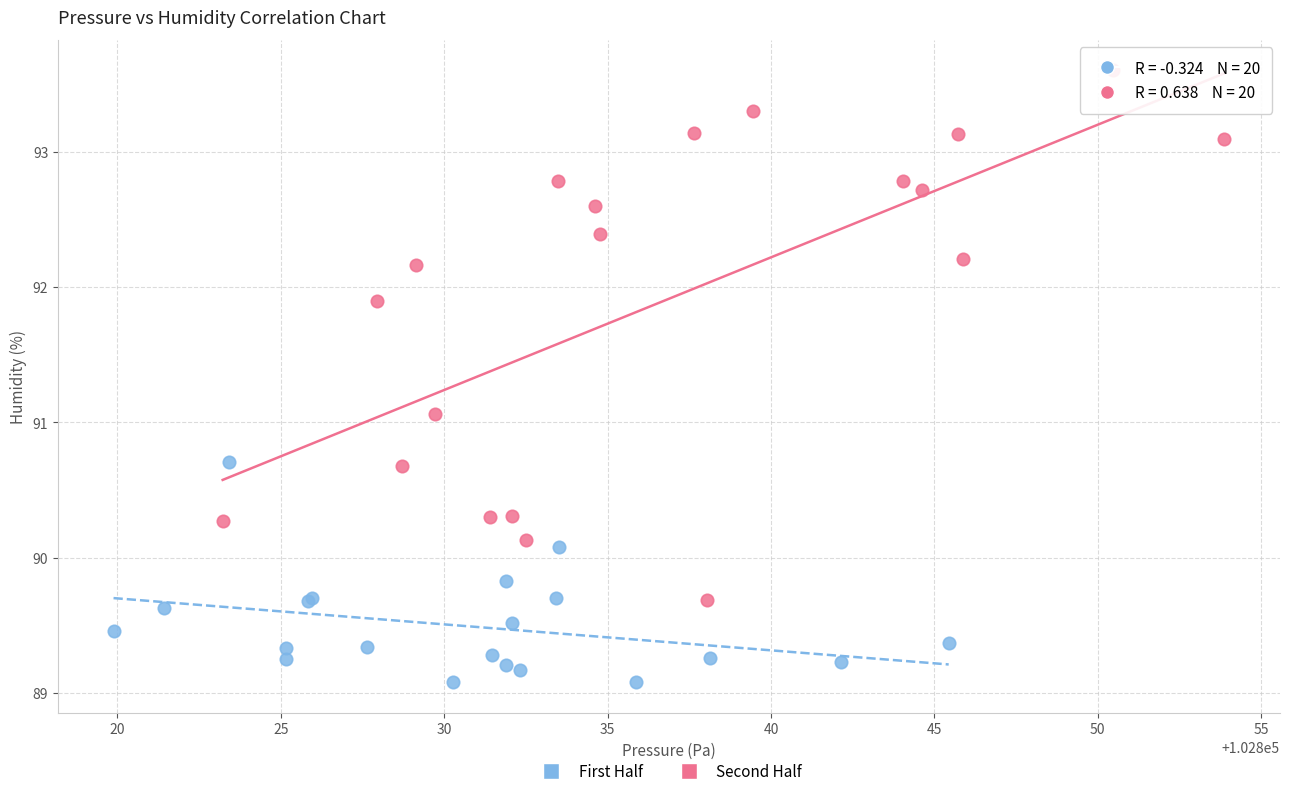

What are all the series names shown in the legend?

First Half, Second Half